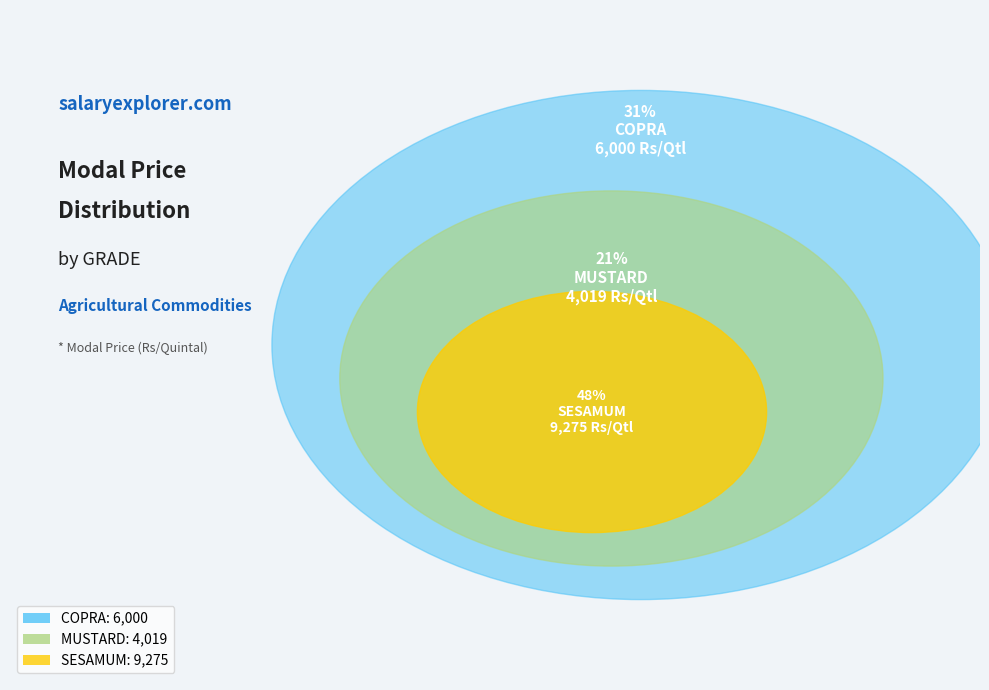

Rank the categories by value from lowest to highest.

MUSTARD, COPRA, SESAMUM